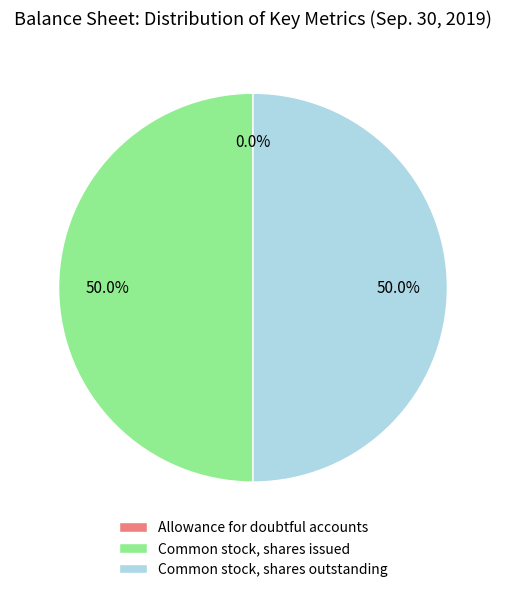

To the nearest percent, what percentage of the pie is Common stock, shares issued?

50%